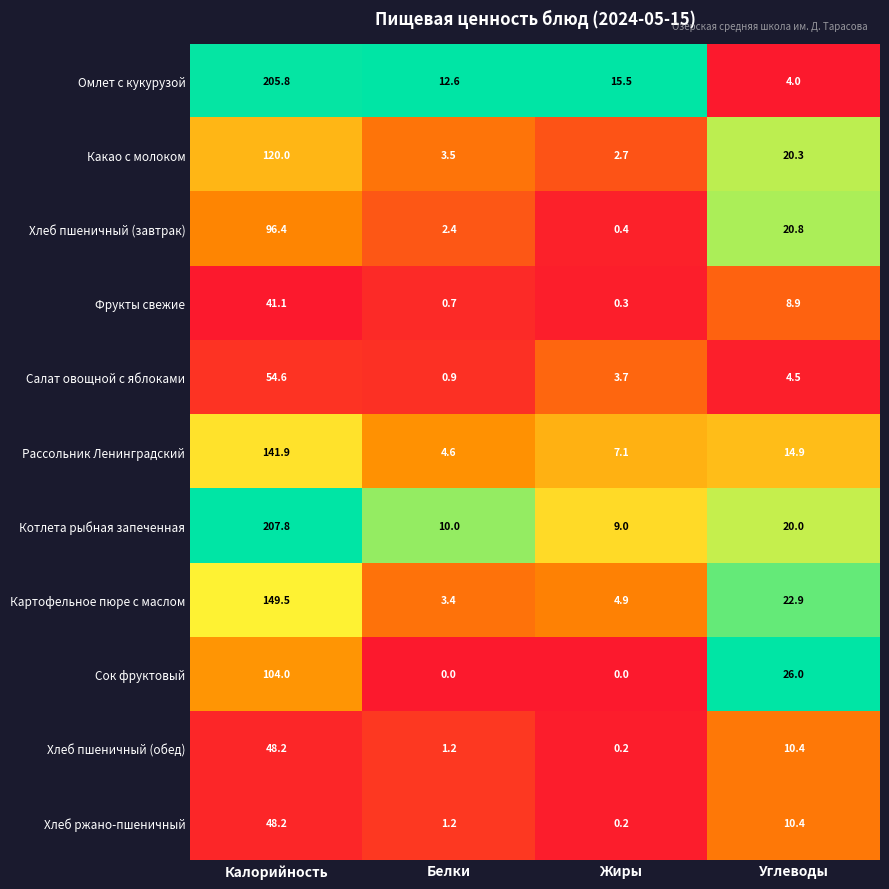

Is it true that Котлета рыбная запеченная equals 5.3 at Белки?

False